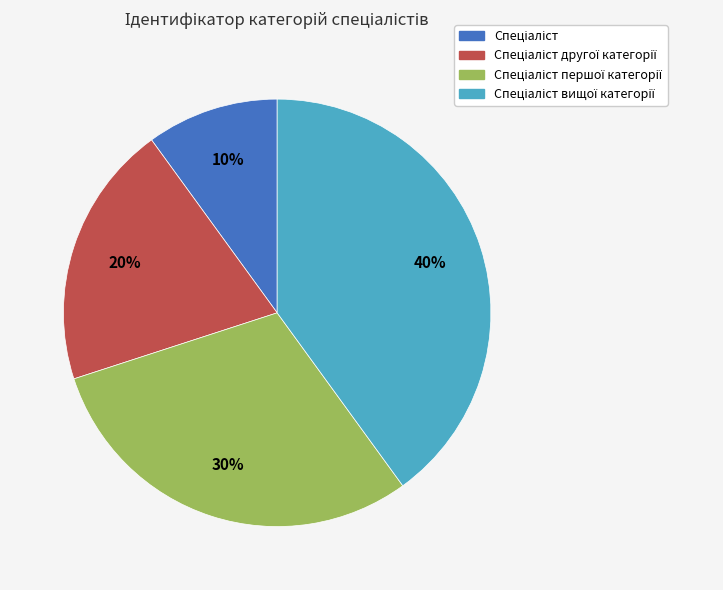

Count the number of slices in the pie.

4